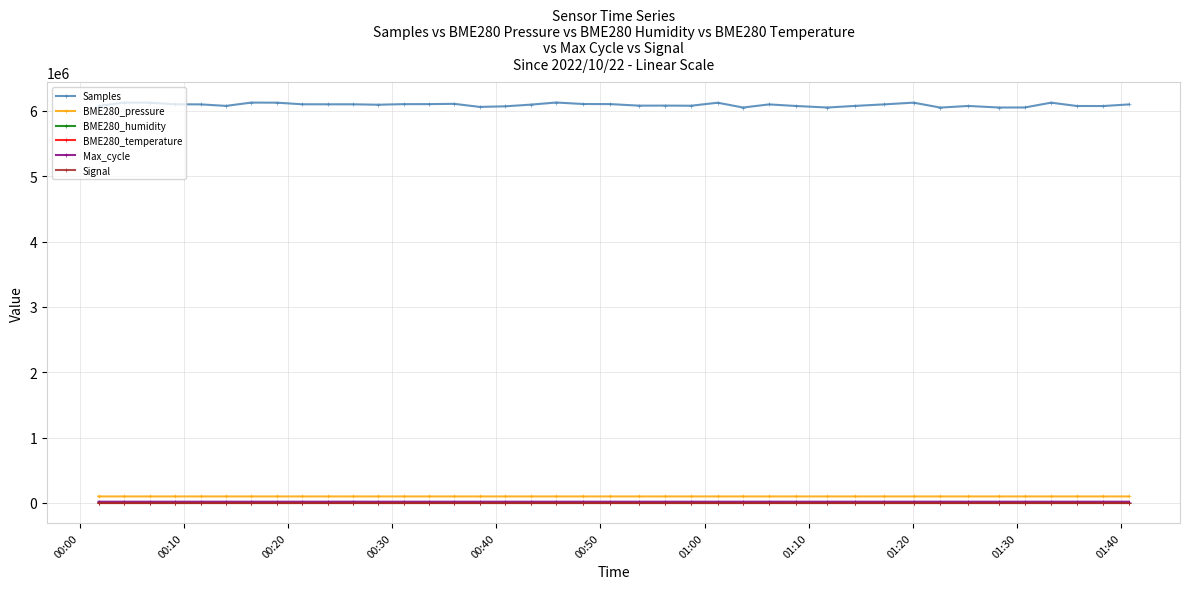

Which series has the largest range (max minus min)?

Samples